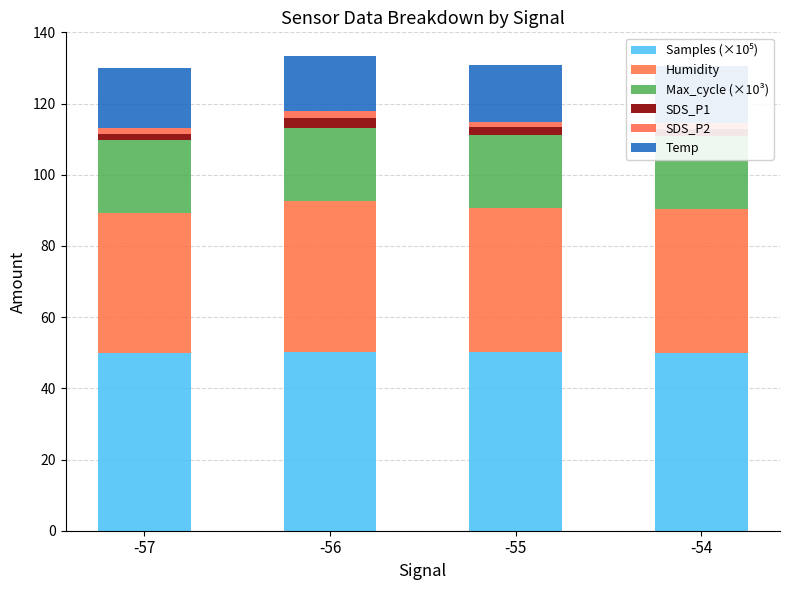

Between -56 and -55, which series saw the biggest shift?

Humidity